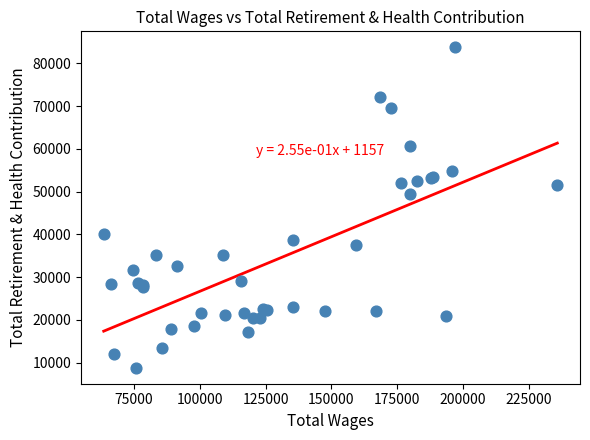

What Y value in the scatter plot is closest to 46276?

49348